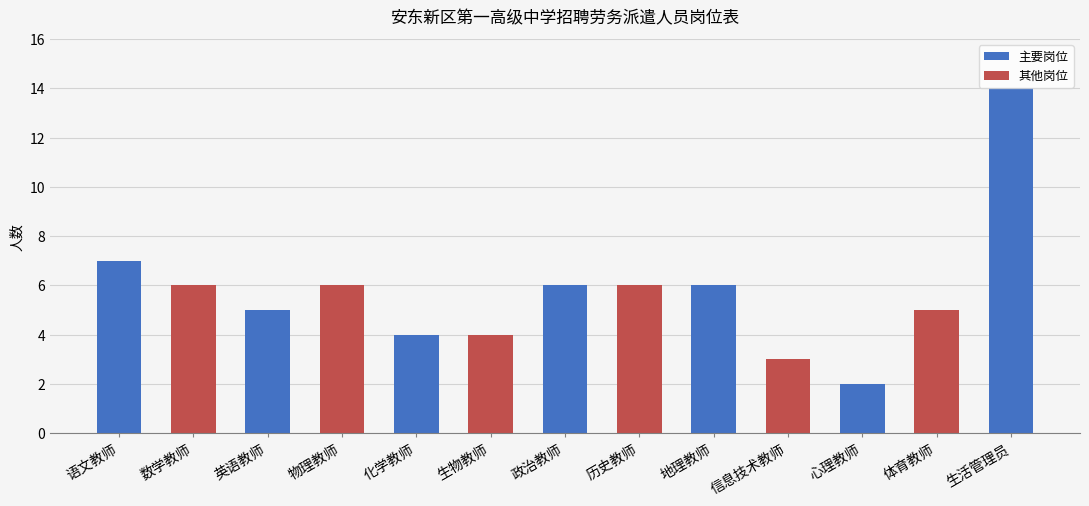

What is the sum of all values?

74